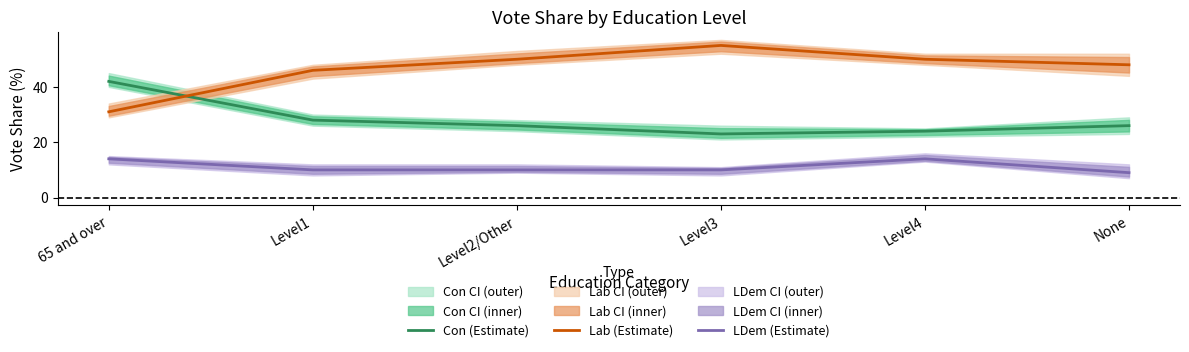

True or false: Lab (Estimate) has a value of 82 at Level3.

False